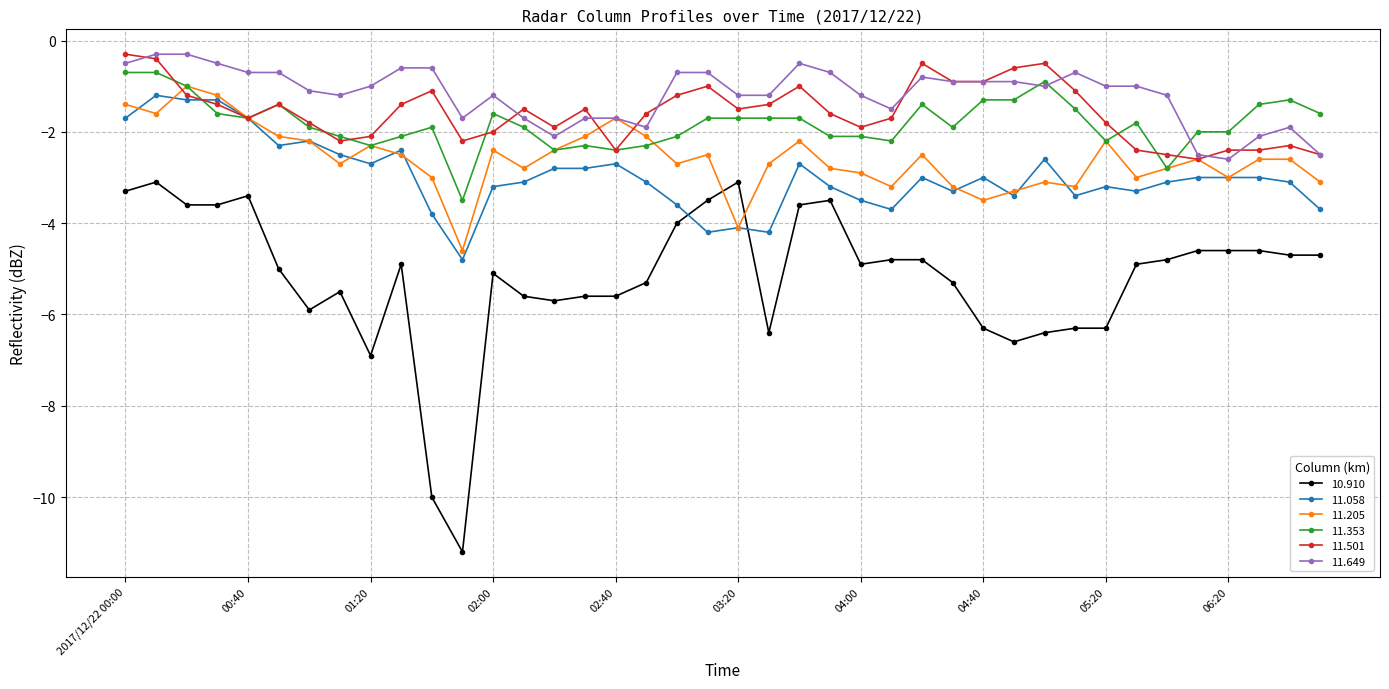

What is the minimum value for 11.058?

-4.8